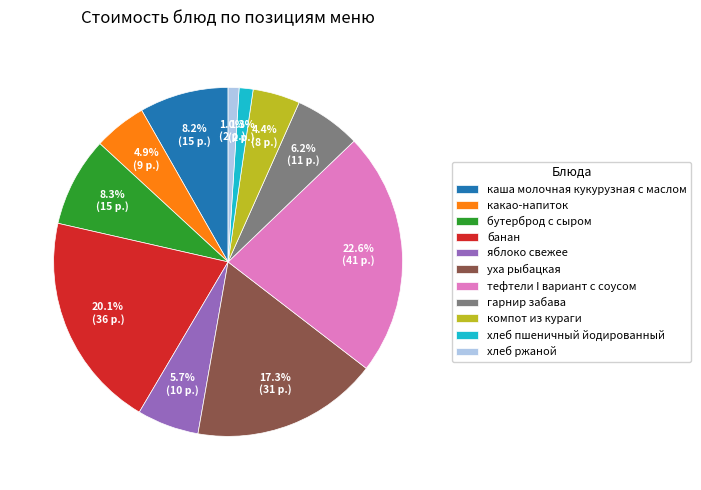

How many slices are in this pie chart?

11